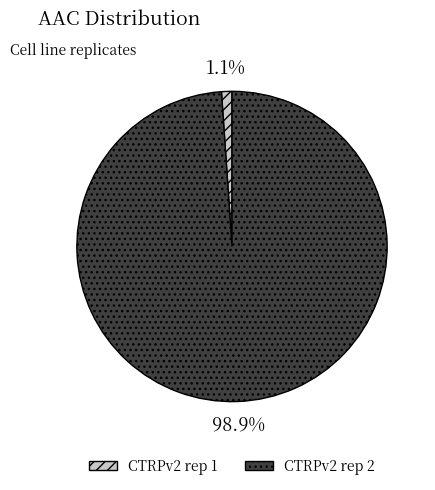

Is the sum of CTRPv2 rep 2 and CTRPv2 rep 1 greater than half?

Yes